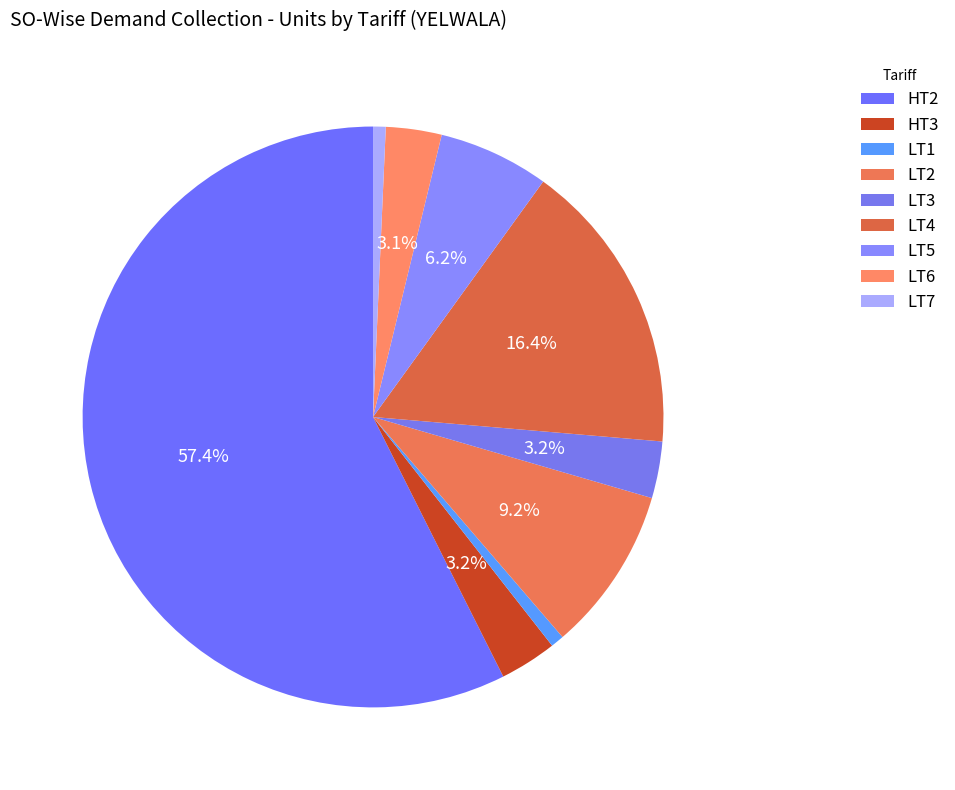

What is the change in value from HT2 to LT7?

-2643039